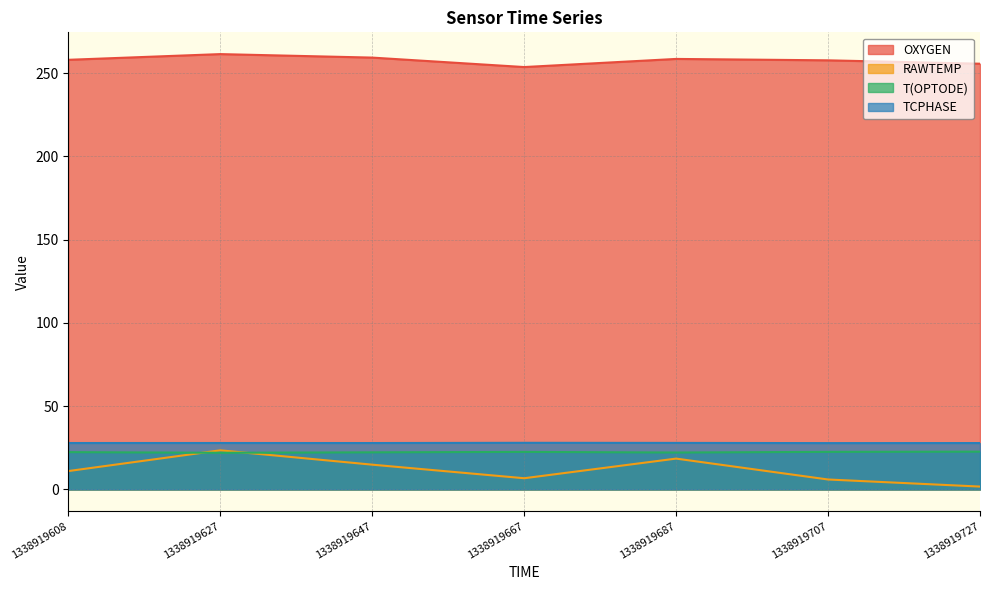

What is the total value across all series at 1338919727?

307.8